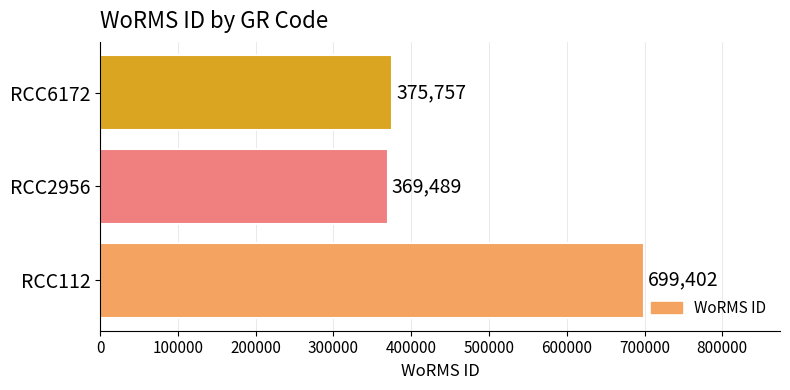

Reading bottom to top, list all the values displayed in this chart.

RCC112=699402	RCC2956=369489	RCC6172=375757